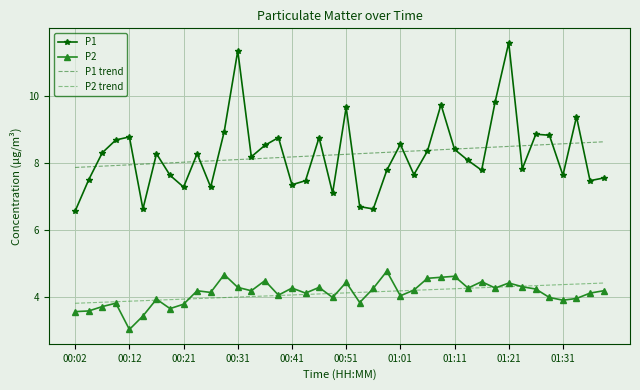

Rank the series by their maximum value, from lowest to highest.

P2 trend, P2, P1 trend, P1